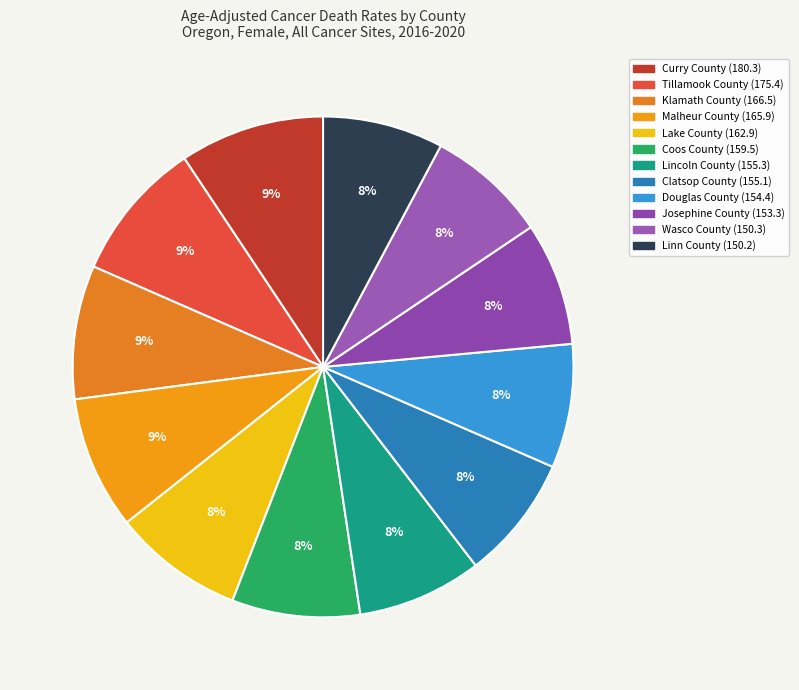

Is it true that Clatsop County is 18% of the pie?

False